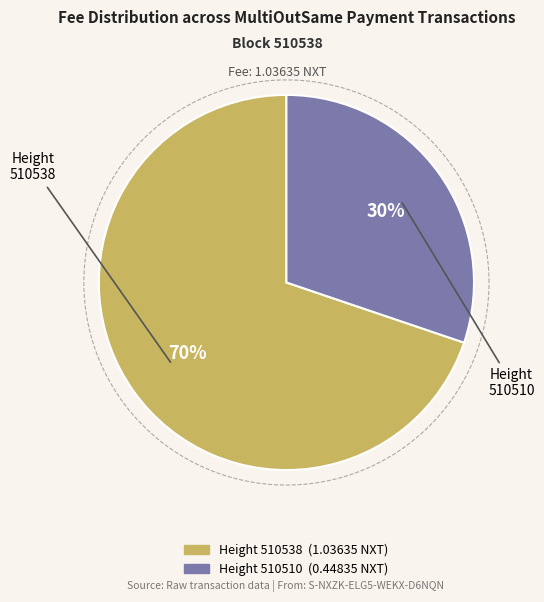

Count the number of slices in the pie.

2